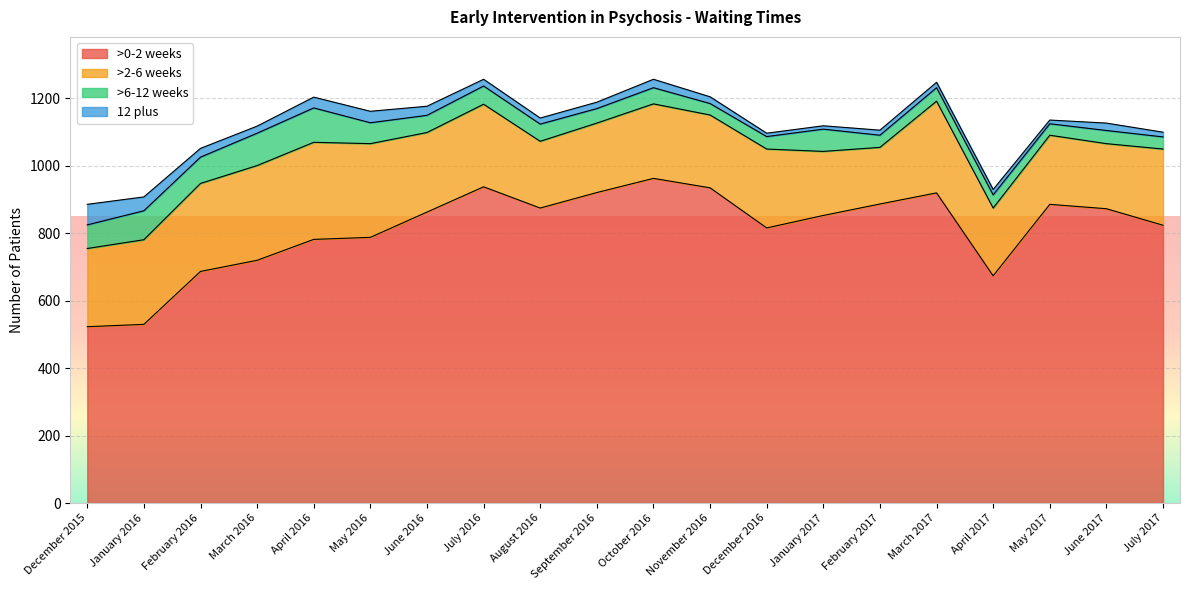

At which label does >6-12 weeks reach its peak?

April 2016